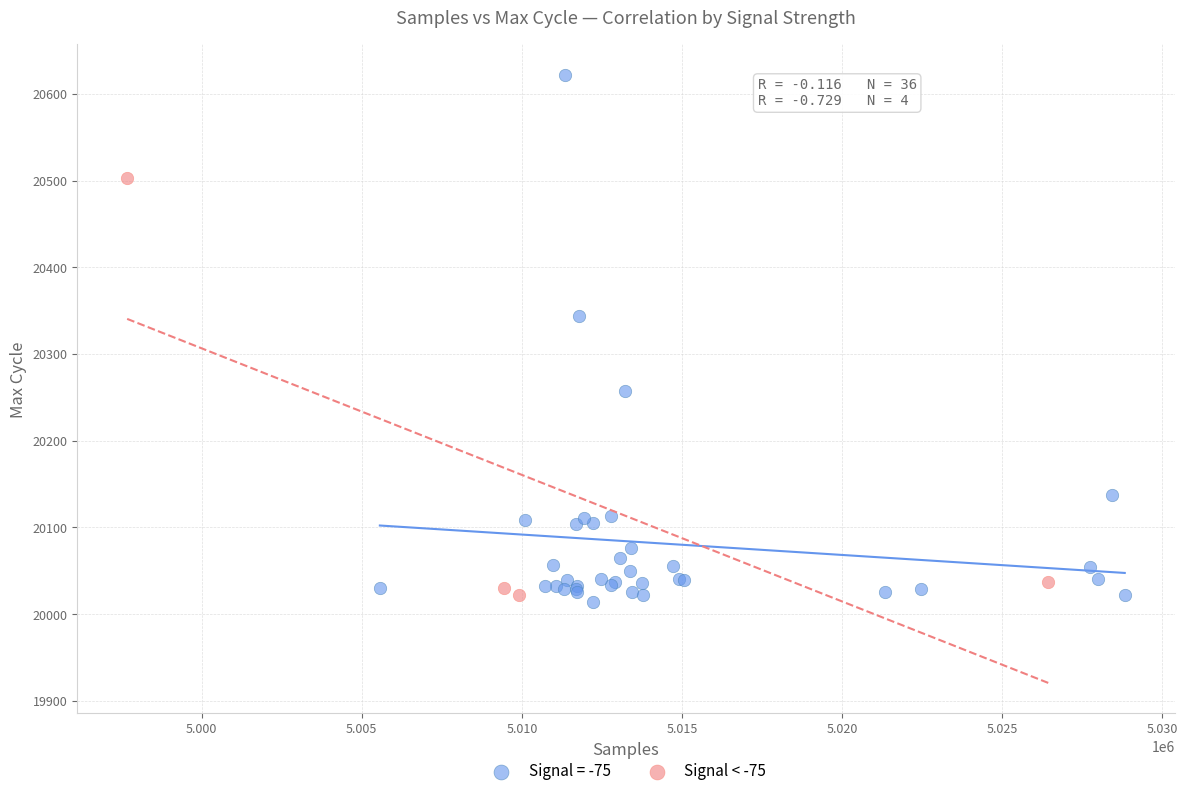

Which series contains the highest Y value?

Signal = -75